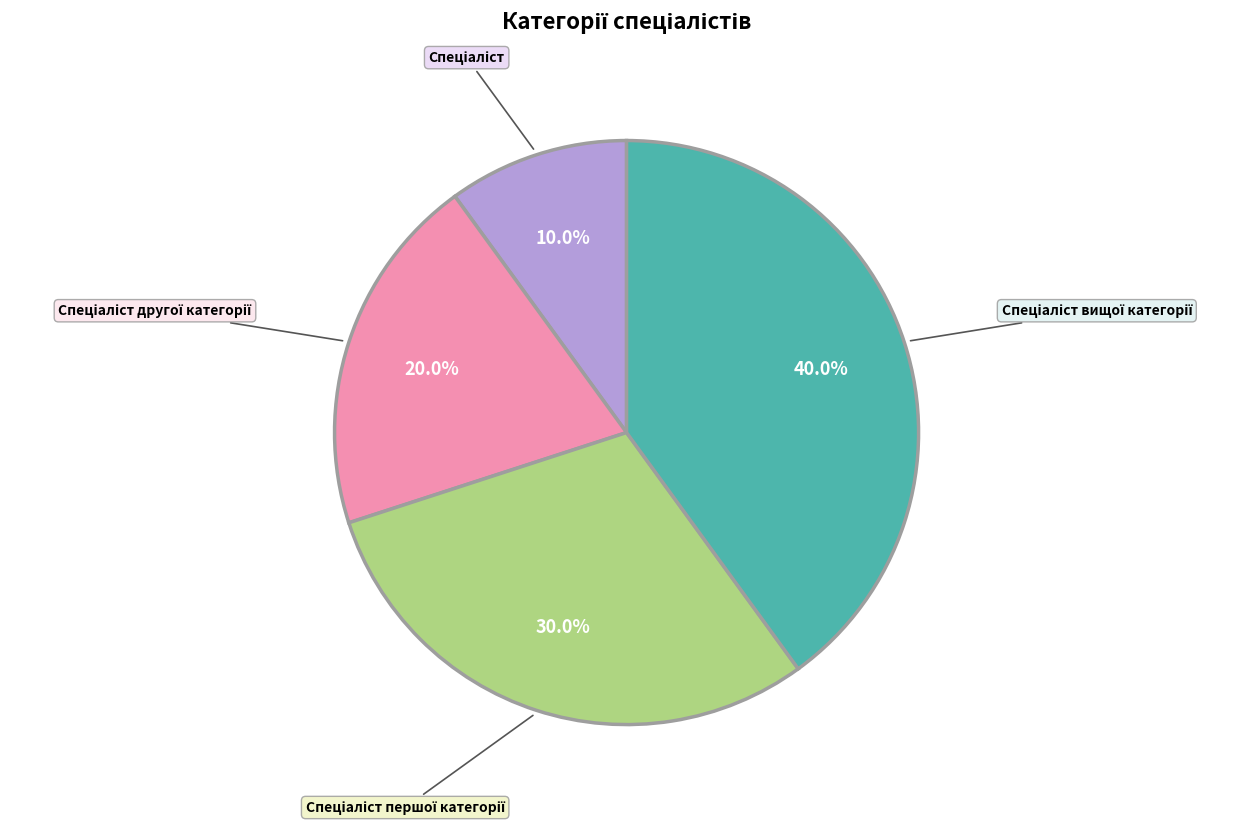

Does any single category account for the majority?

No